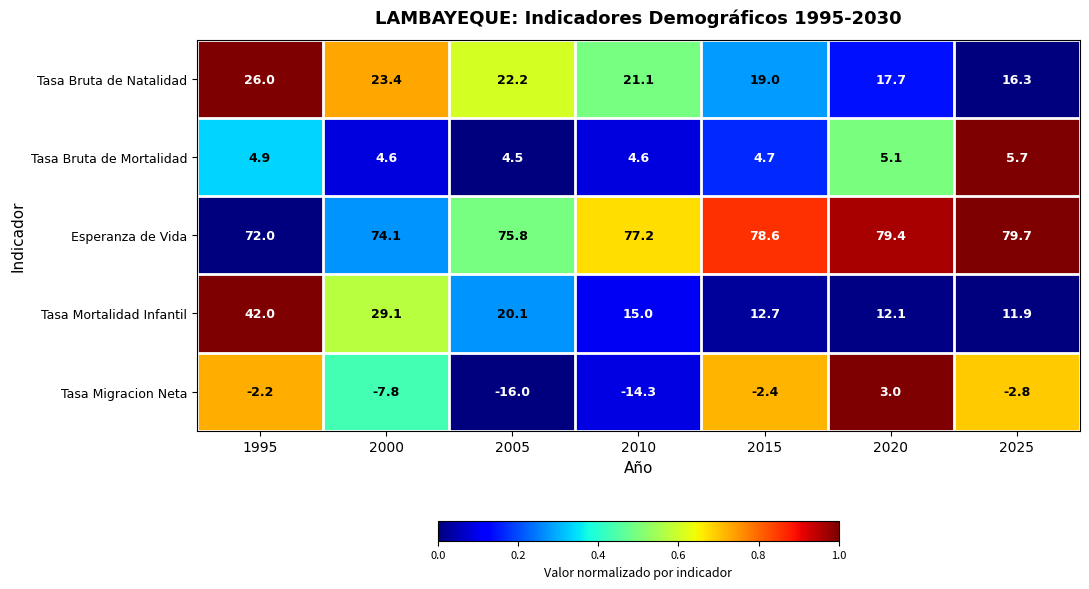

True or false: Tasa Bruta de Mortalidad has a value of 5.7 at 2025.

True